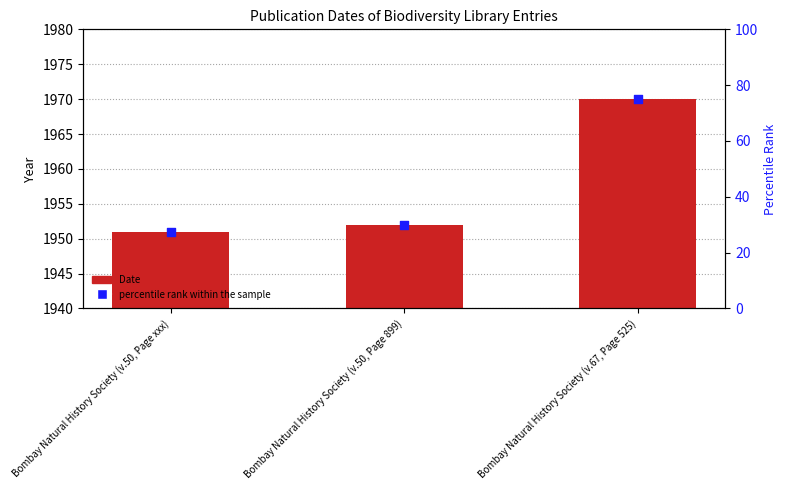

Which series contains the highest Y value?

Date